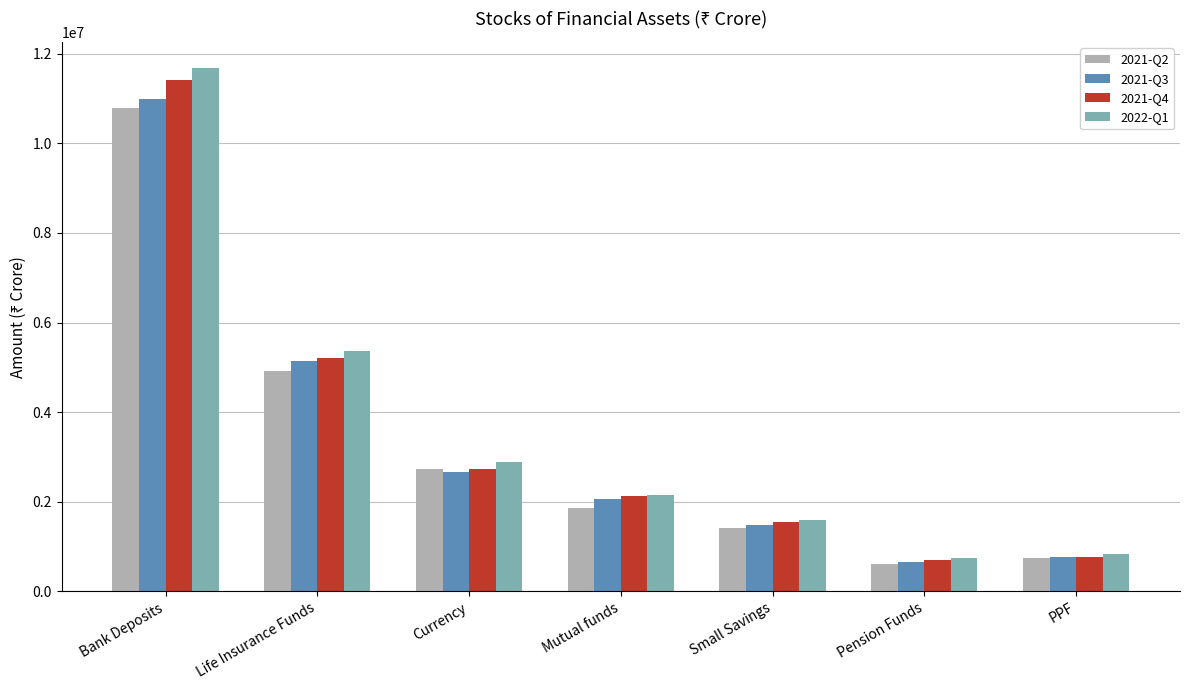

Count the number of data series in this chart.

4